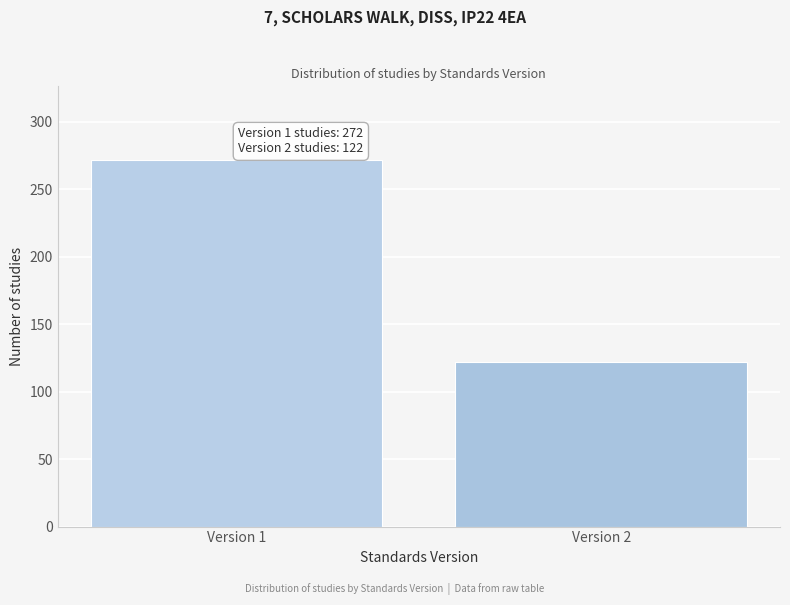

Reading left to right, what are all the values shown in this chart?

272	122